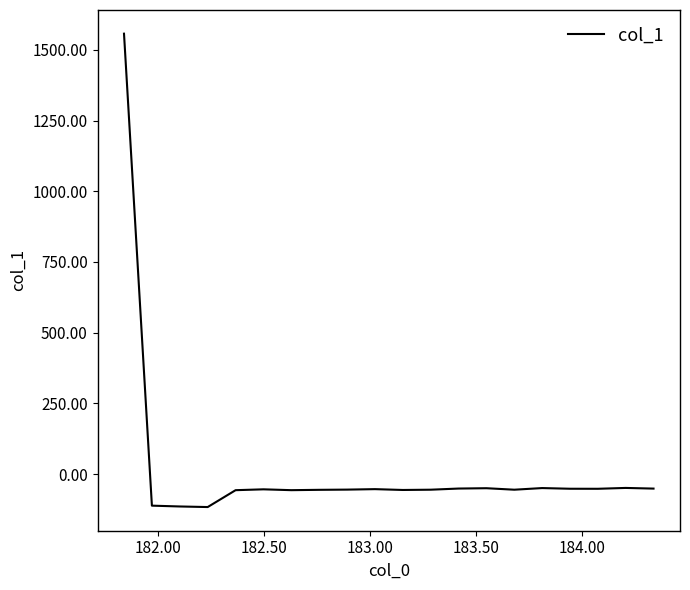

What is the greatest value displayed?

1557.5